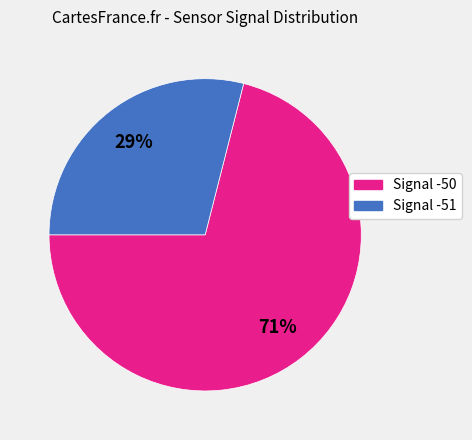

Is there any slice that represents more than half of the pie?

Yes